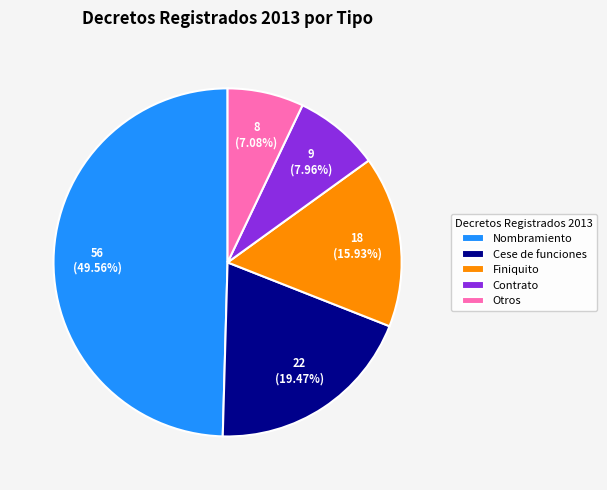

Count the number of slices in the pie.

5